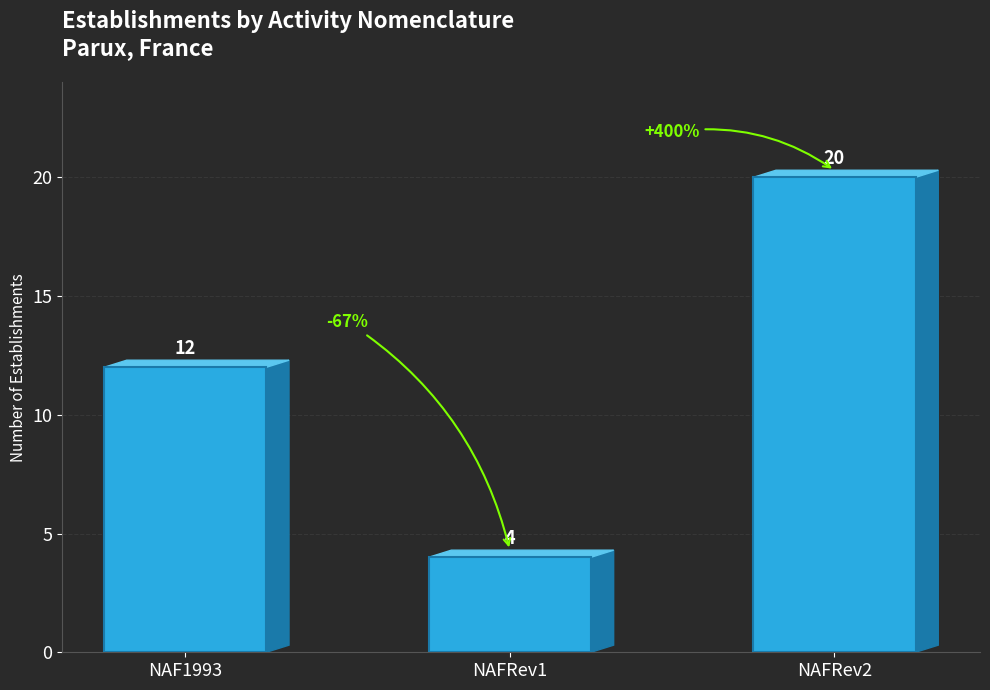

Where is the data nearest to the value 12?

NAF1993